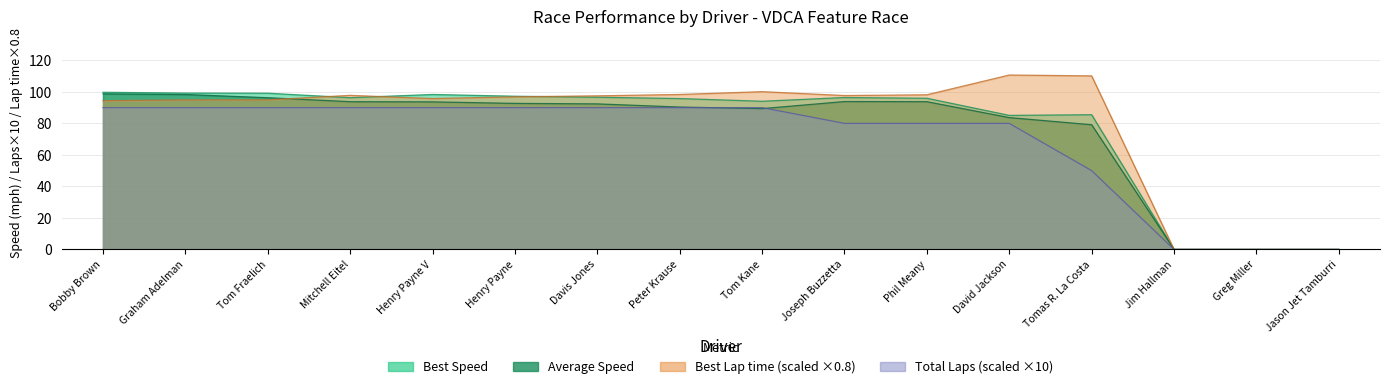

Is it true that Average Speed equals 93.7 at Henry Payne V?

True